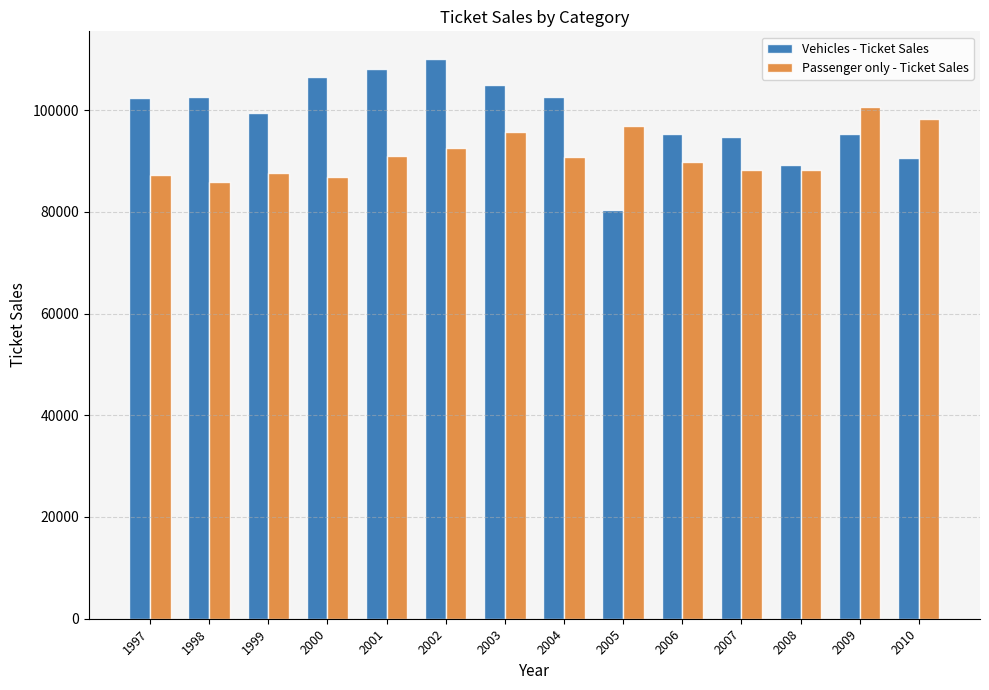

What is the minimum value for Passenger only - Ticket Sales?

85900